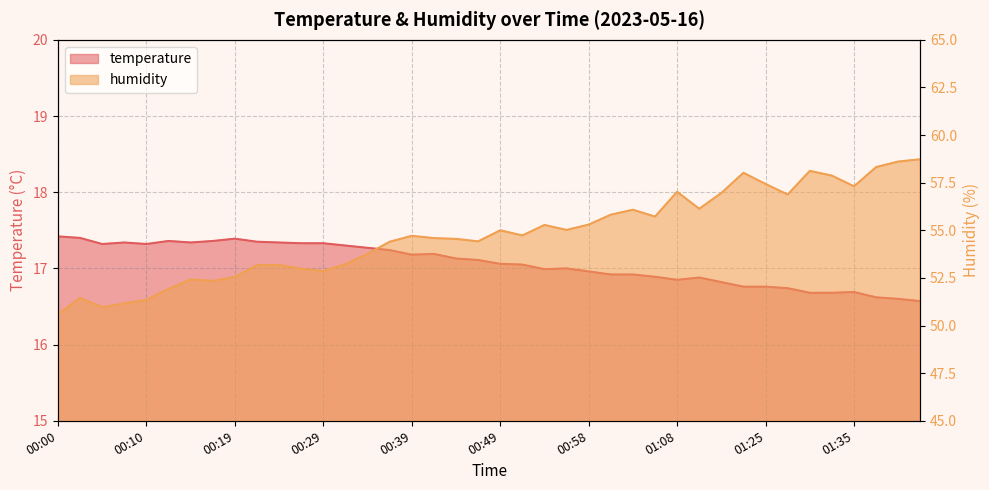

At which category does humidity reach its first local peak?

00:02